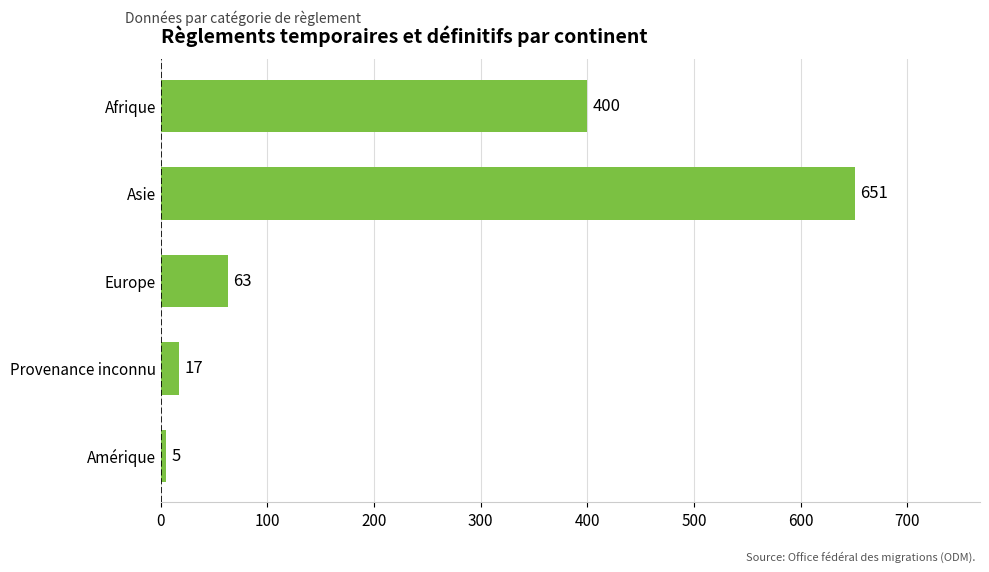

Reading bottom to top, transcribe all the data shown in this chart.

Amérique=5	Provenance inconnu=17	Europe=63	Asie=651	Afrique=400